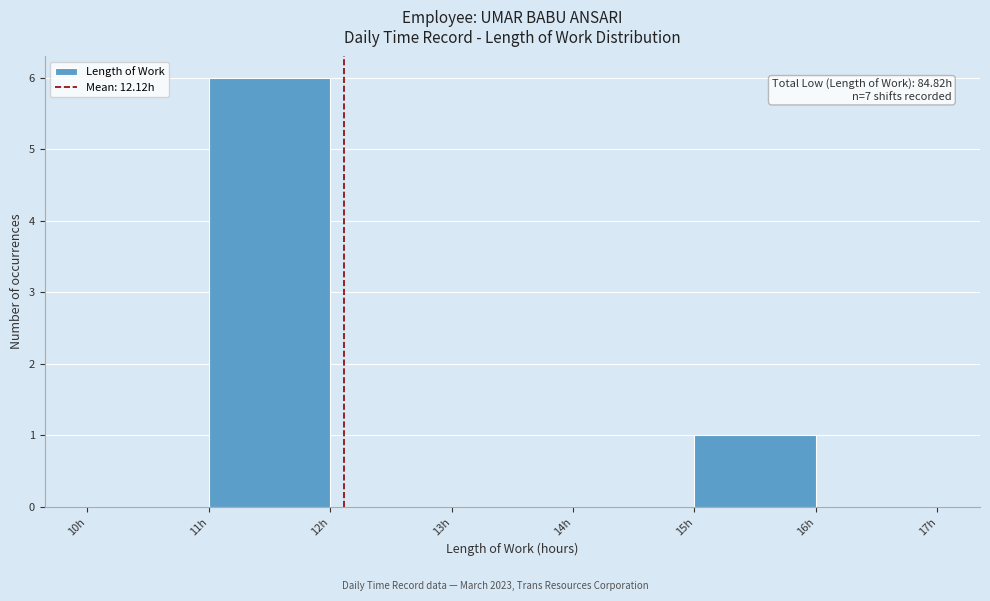

Over which range of the x-axis is the bar tallest?

11 to 12